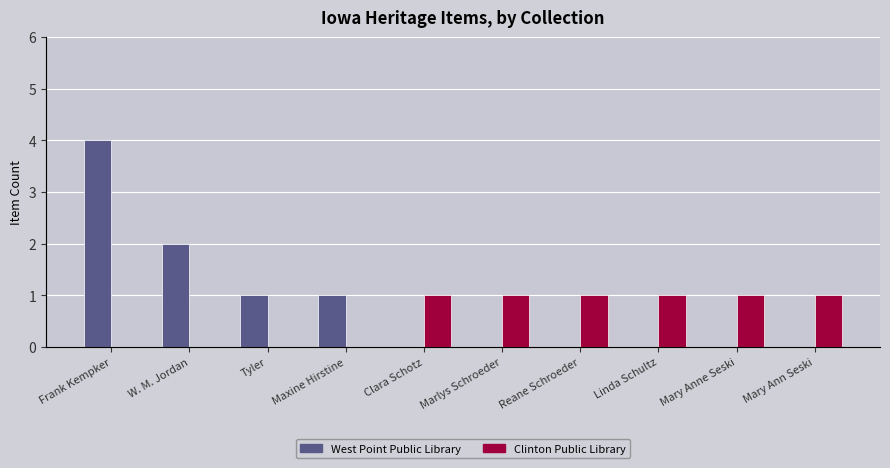

Rank the categories by Clinton Public Library value from highest to lowest.

Clara Schotz, Marlys Schroeder, Reane Schroeder, Linda Schultz, Mary Anne Seski, Mary Ann Seski, Frank Kempker, W. M. Jordan, Tyler, Maxine Hirstine